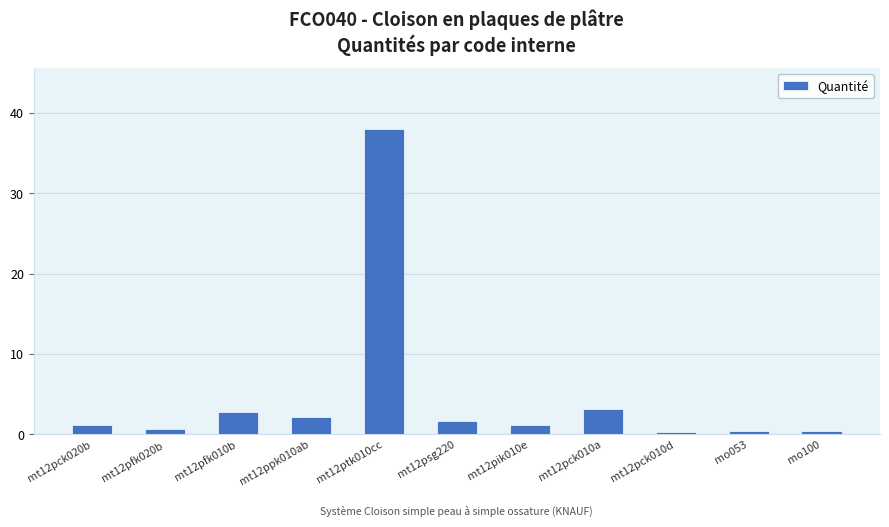

What is the label of the 6th bar from the right?

mt12psg220